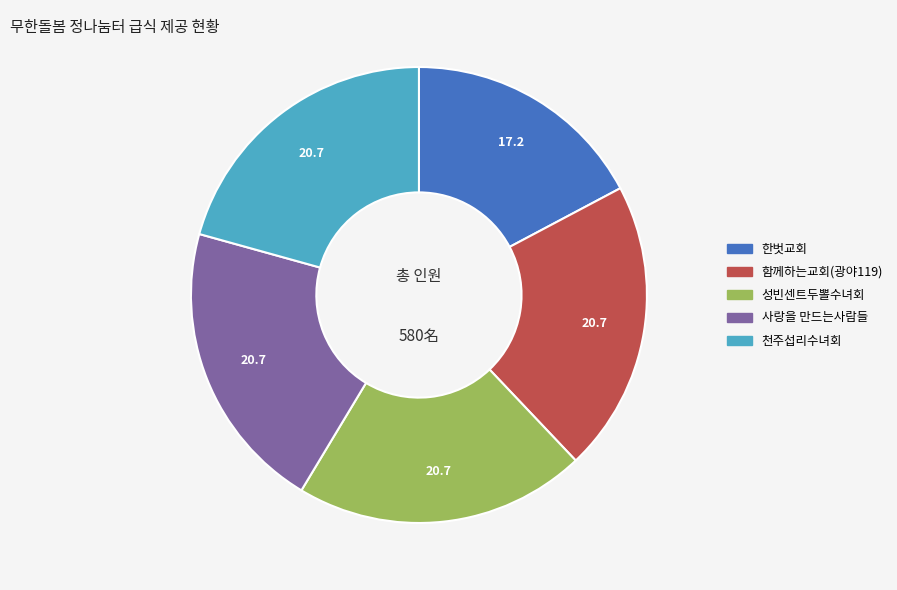

Is the sum of 한벗교회 and 성빈센트두뽈수녀회 greater than half?

No